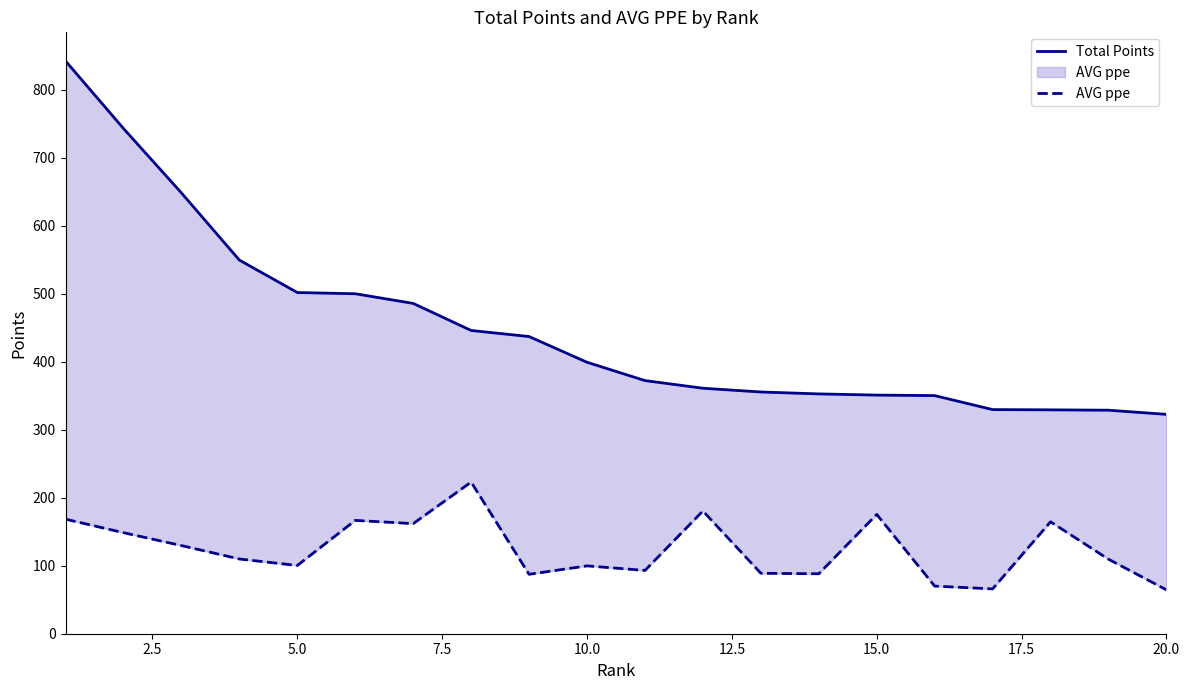

What is the approximate value of AVG ppe at 5.0?

100.4